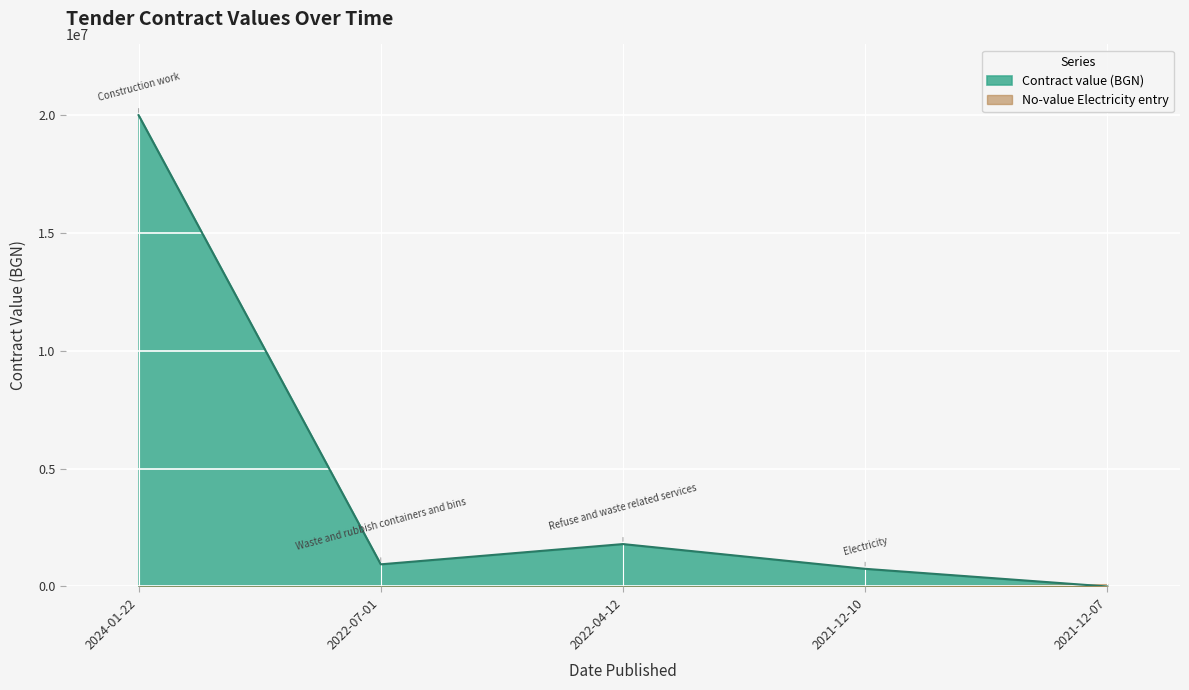

What is the value of the 2nd point from the left?

940583